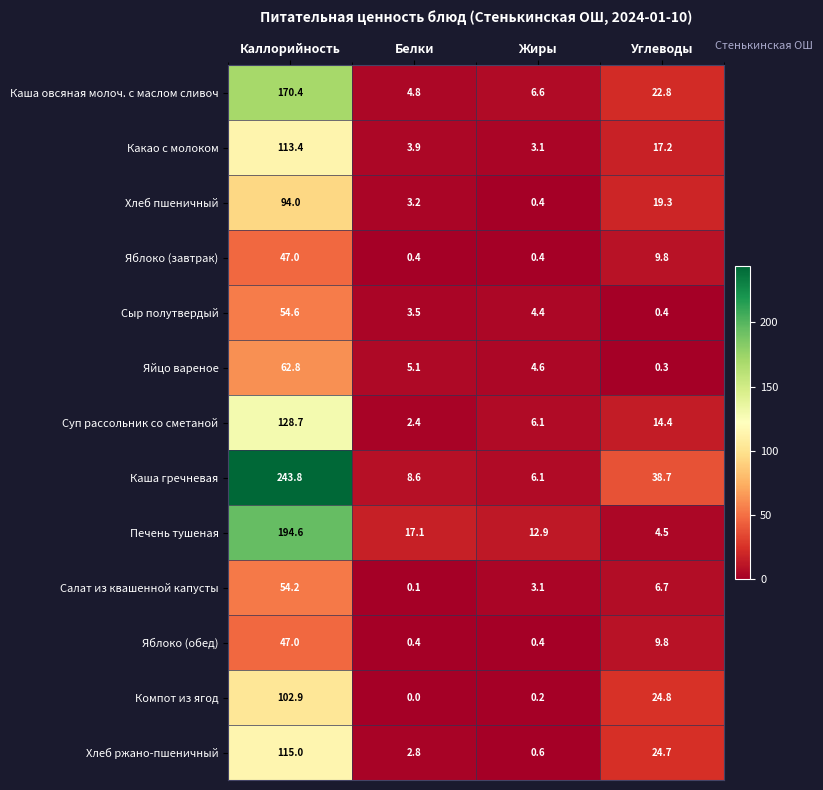

At which label does Компот из ягод first exceed 24?

Каллорийность